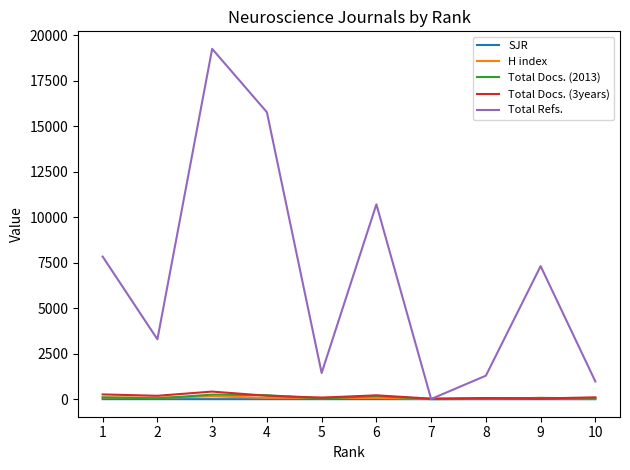

True or false: SJR has a value of 1.3 at 7.

True